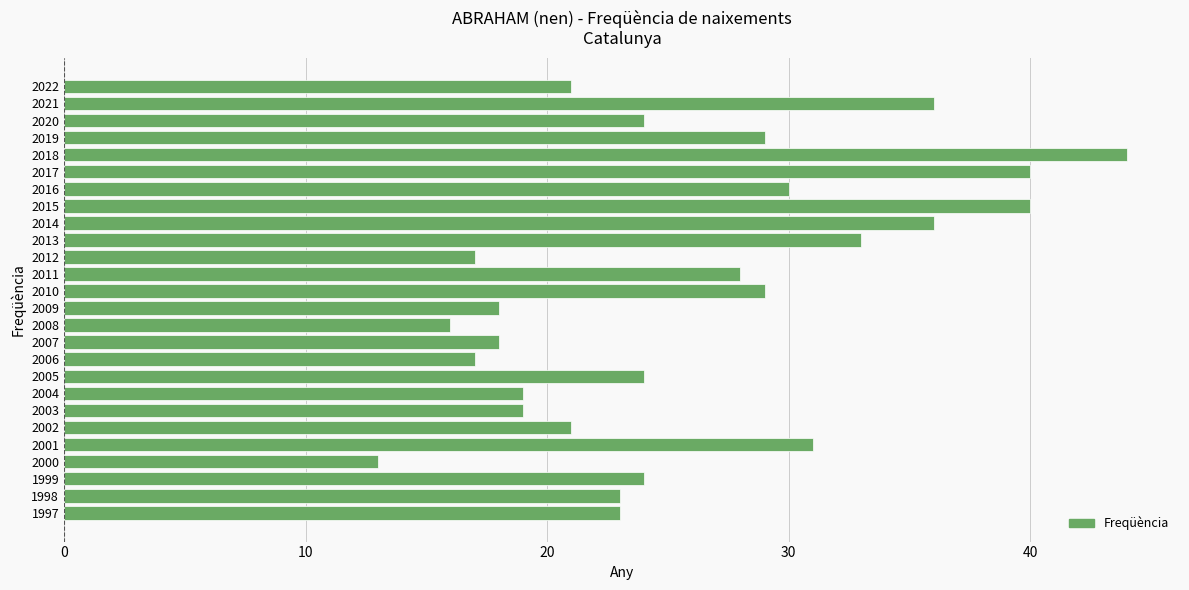

The chart shows a value of 17 at 2006. True or false?

True